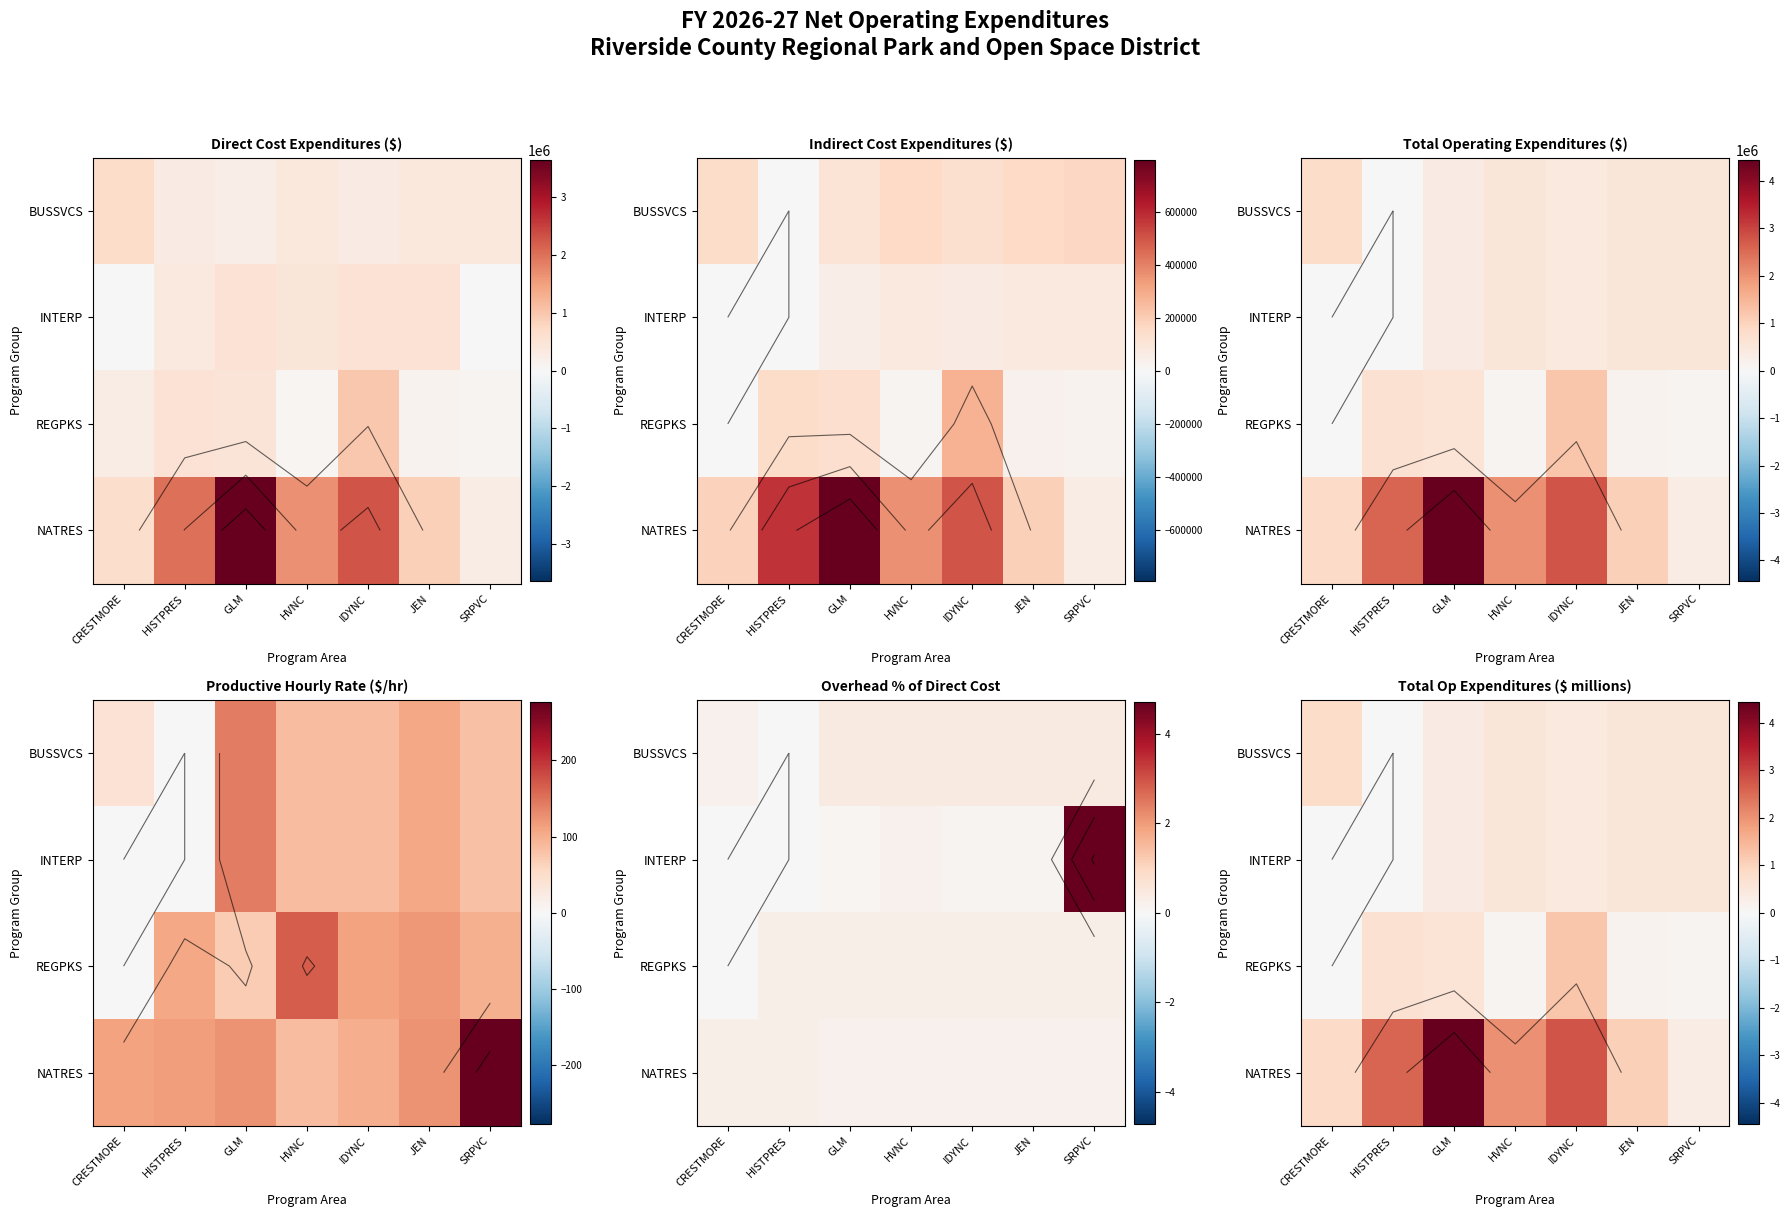

What is the difference between the maximum and minimum values in the NATRES series?

4.1